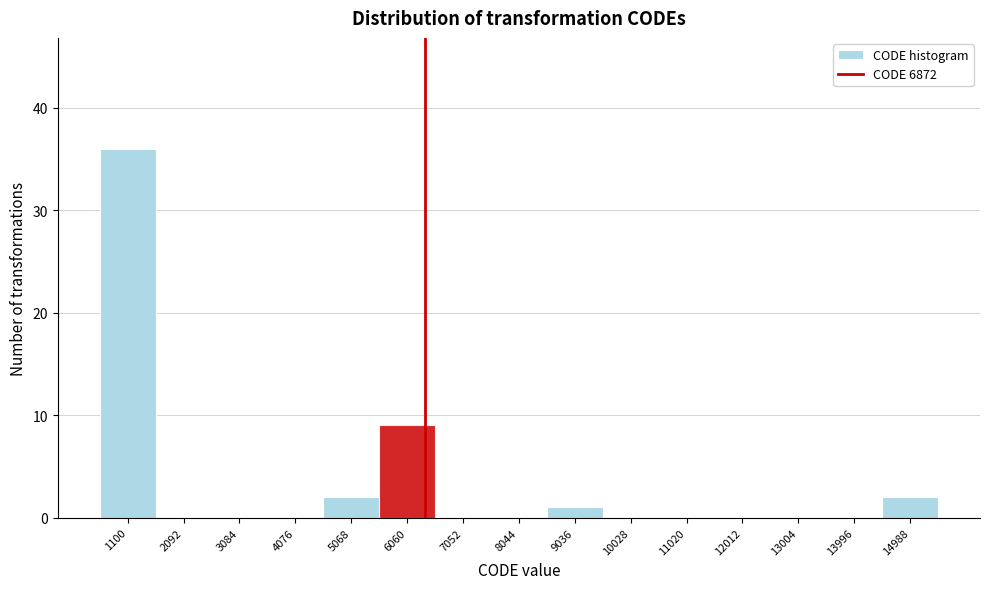

Reading left to right, what are all the values shown in this chart?

1100=36	2092=0	3084=0	4076=0	5068=2	6060=9	7052=0	8044=0	9036=1	10028=0	11020=0	12012=0	13004=0	13996=0	14988=2